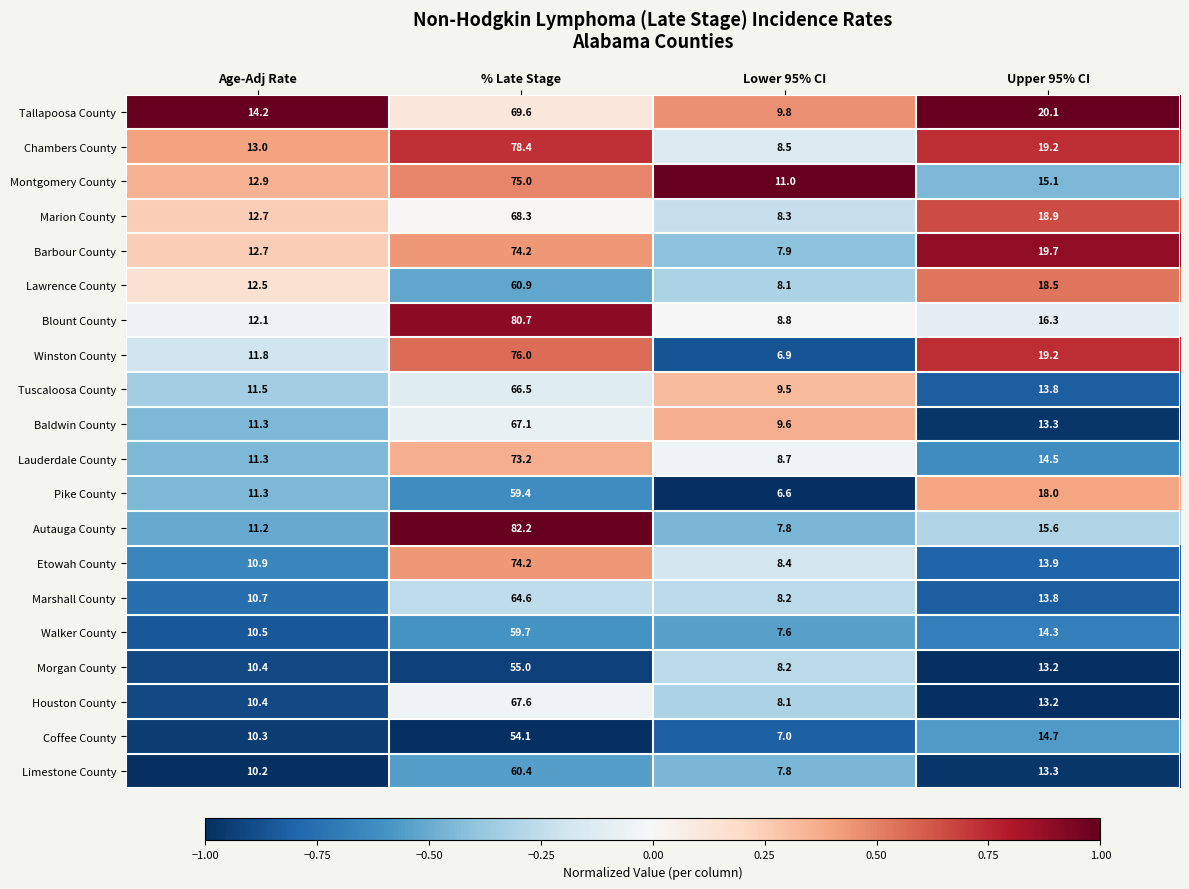

Which category has the lowest value across all series?

Lower 95% CI